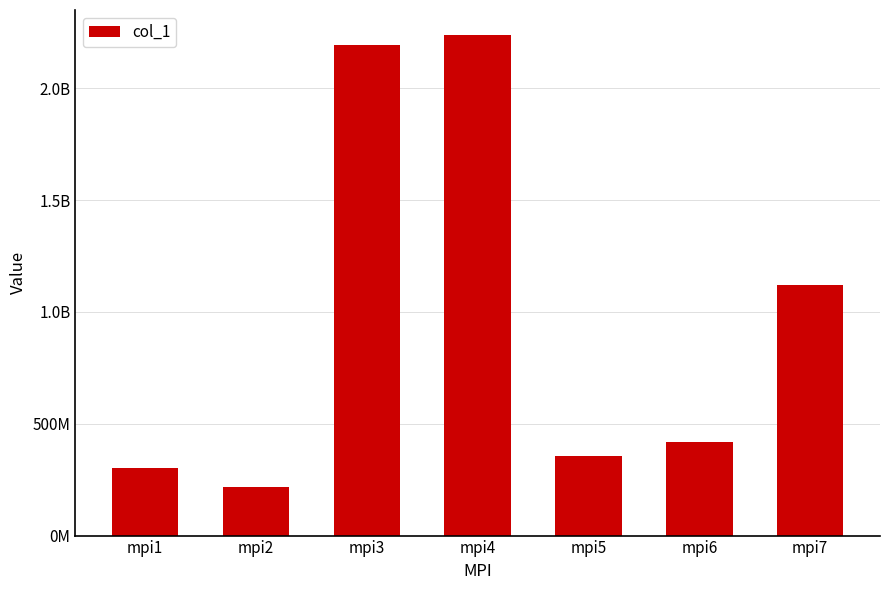

What is the change in value from mpi3 to mpi4?

+45262220